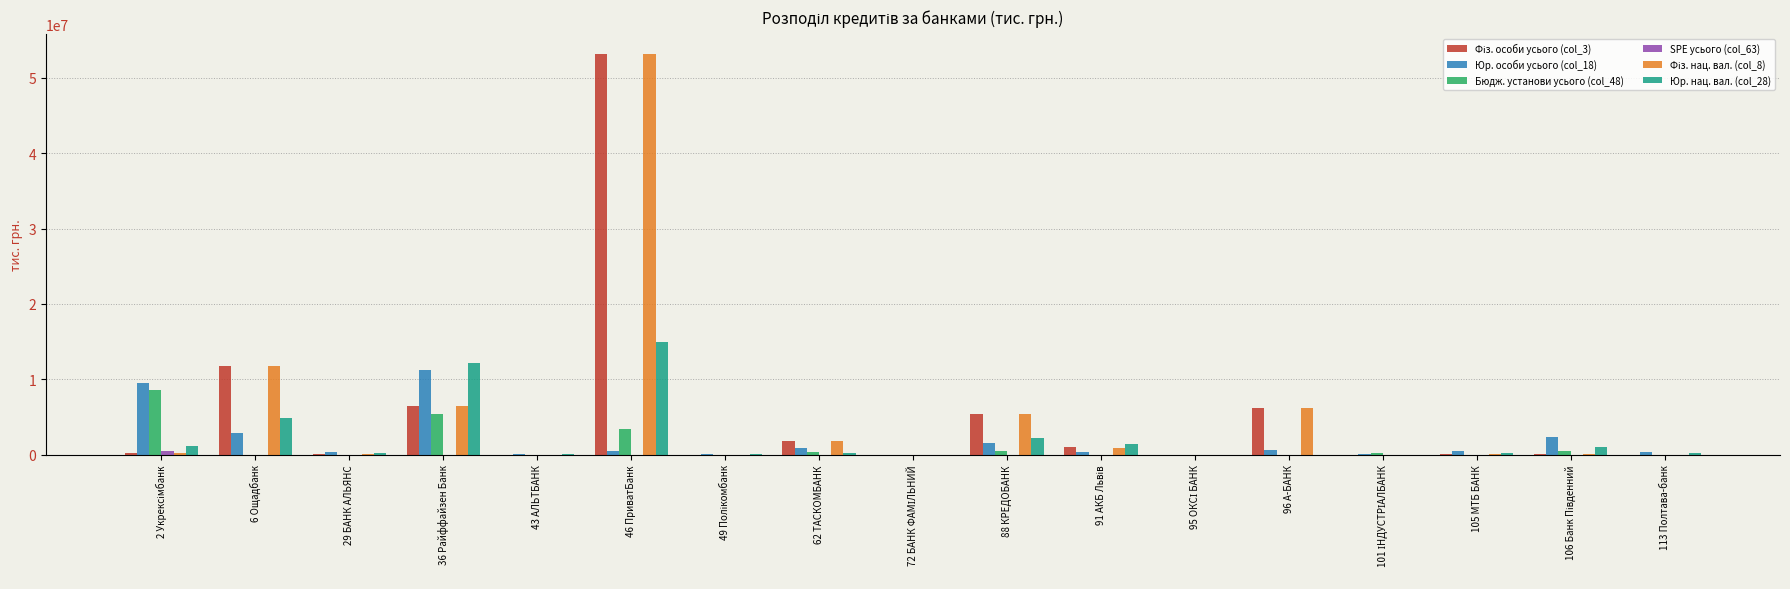

What is the maximum value shown in the chart?

53188887.4